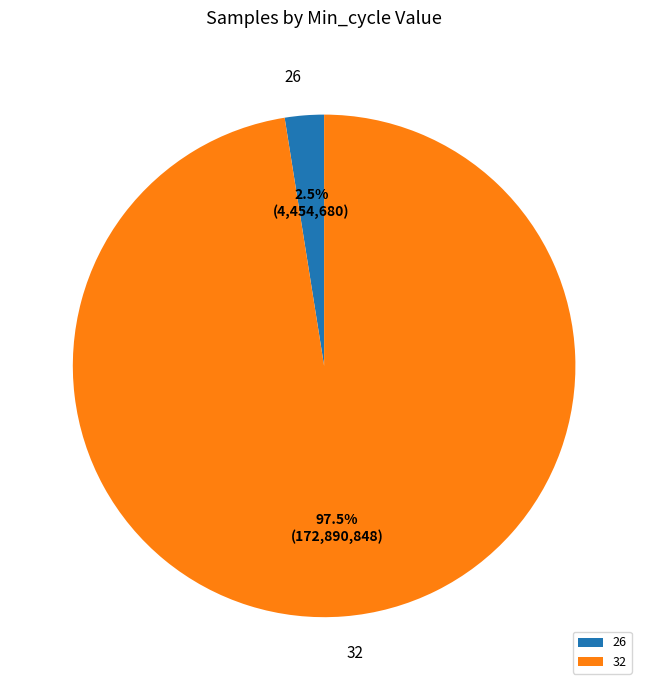

Between 26 and 32, which is larger?

32